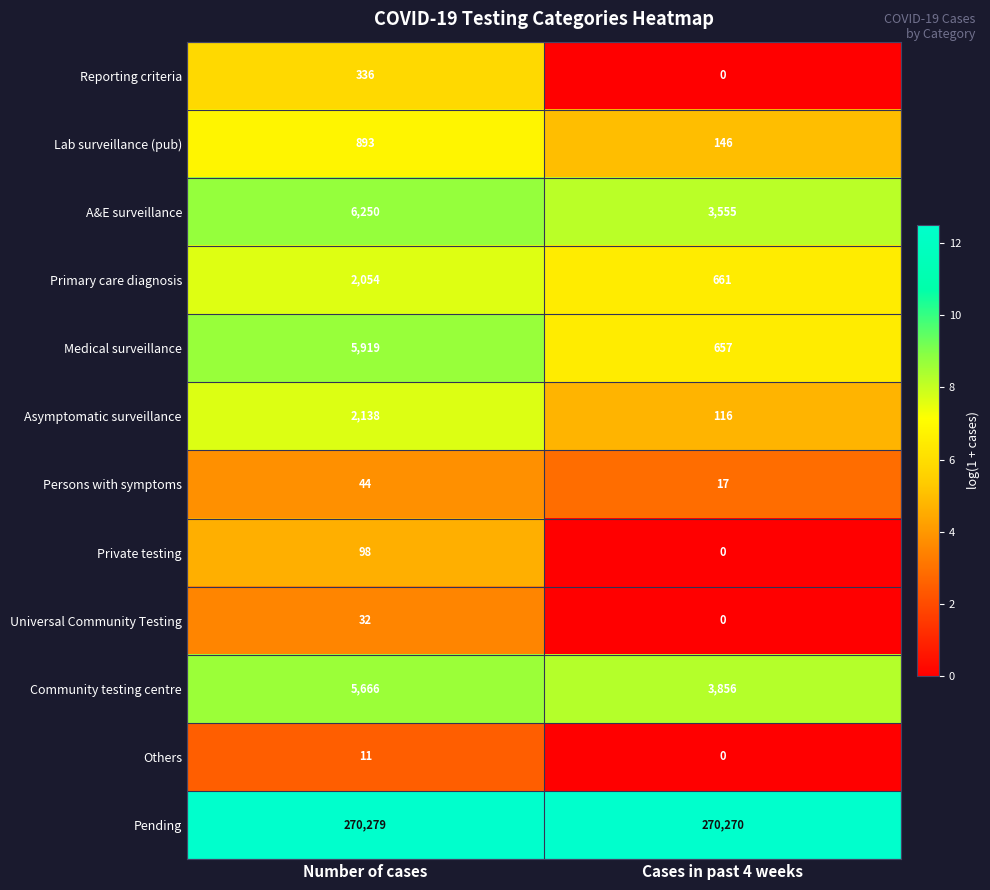

Read the Primary care diagnosis value at Cases in past 4 weeks, to the nearest 10.

660